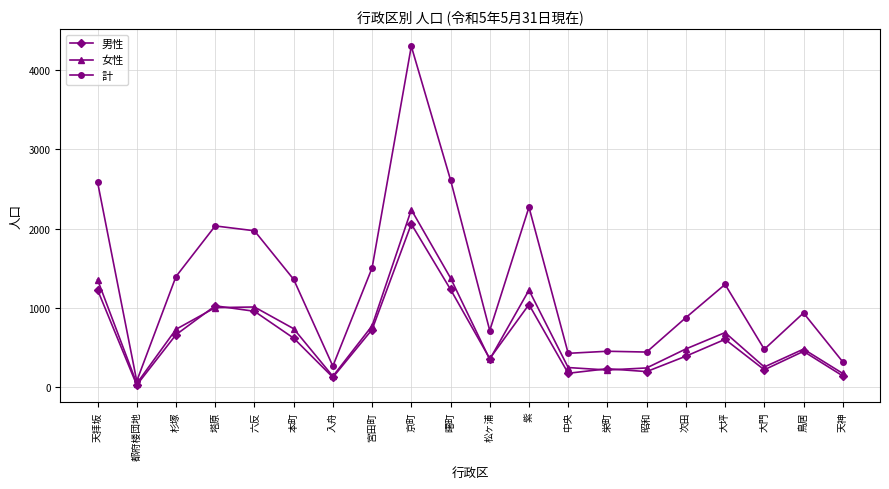

The value of 女性 at 大門 is 258. True or false?

True